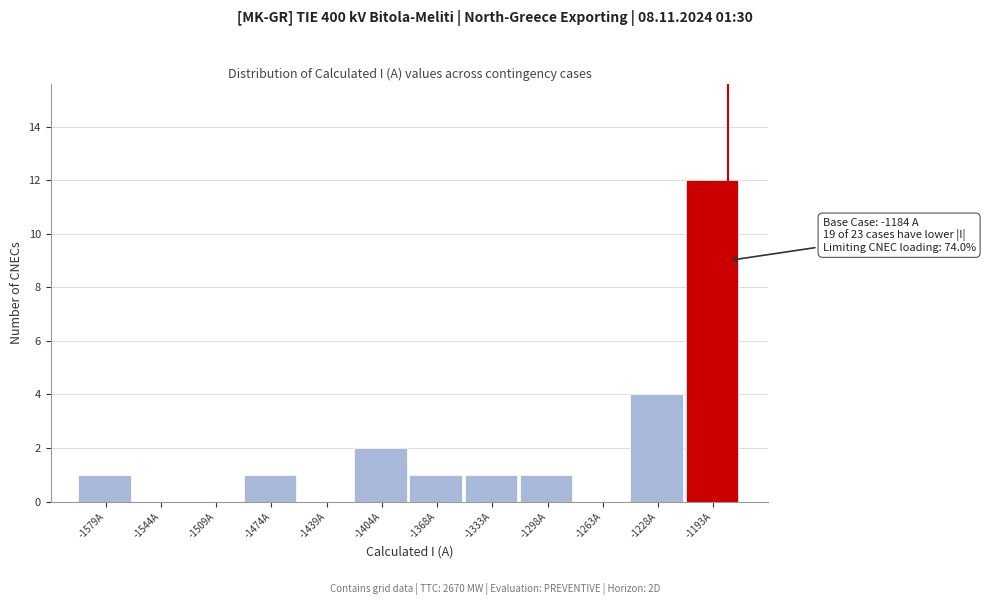

Over which range of the x-axis is the bar tallest?

-1210 to -1175